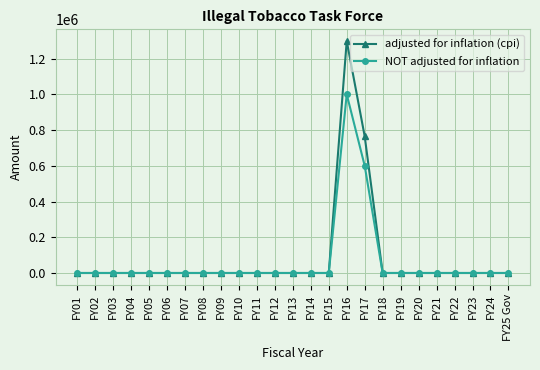

How many series are shown in this chart?

2